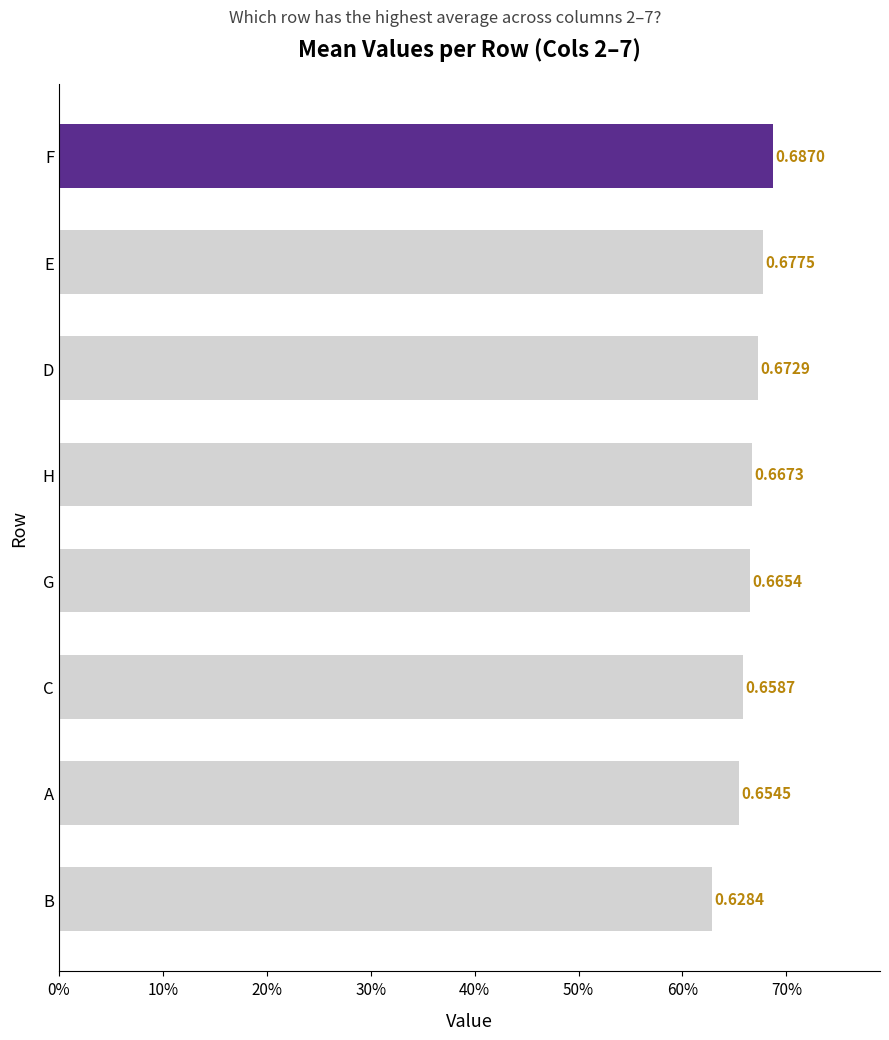

What is the maximum value shown in the chart?

0.7